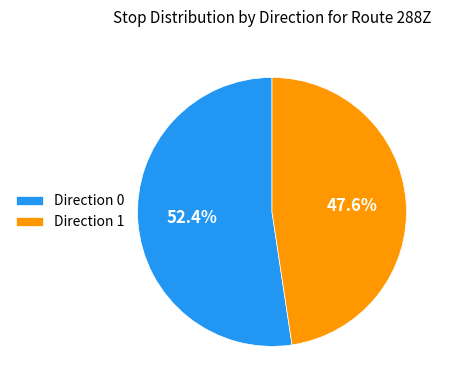

What is the smallest slice in the pie chart?

Direction 1